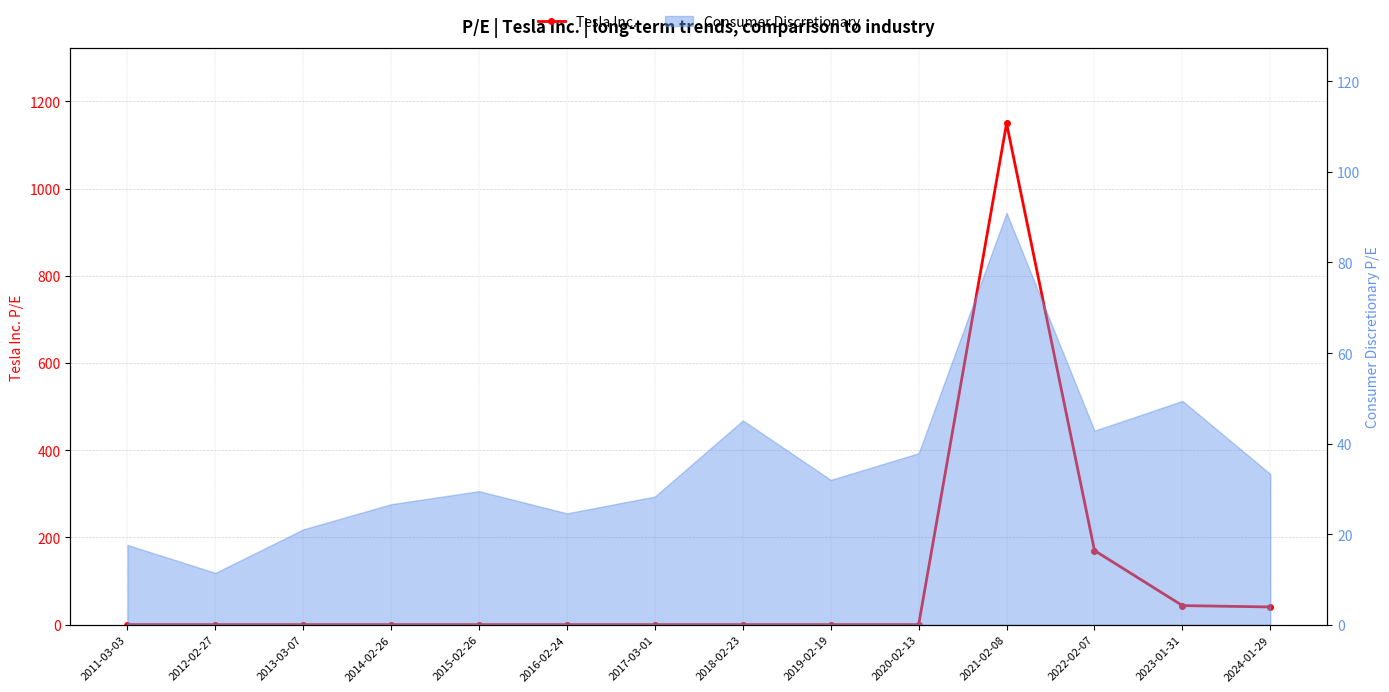

Count the number of values greater than 0.

4